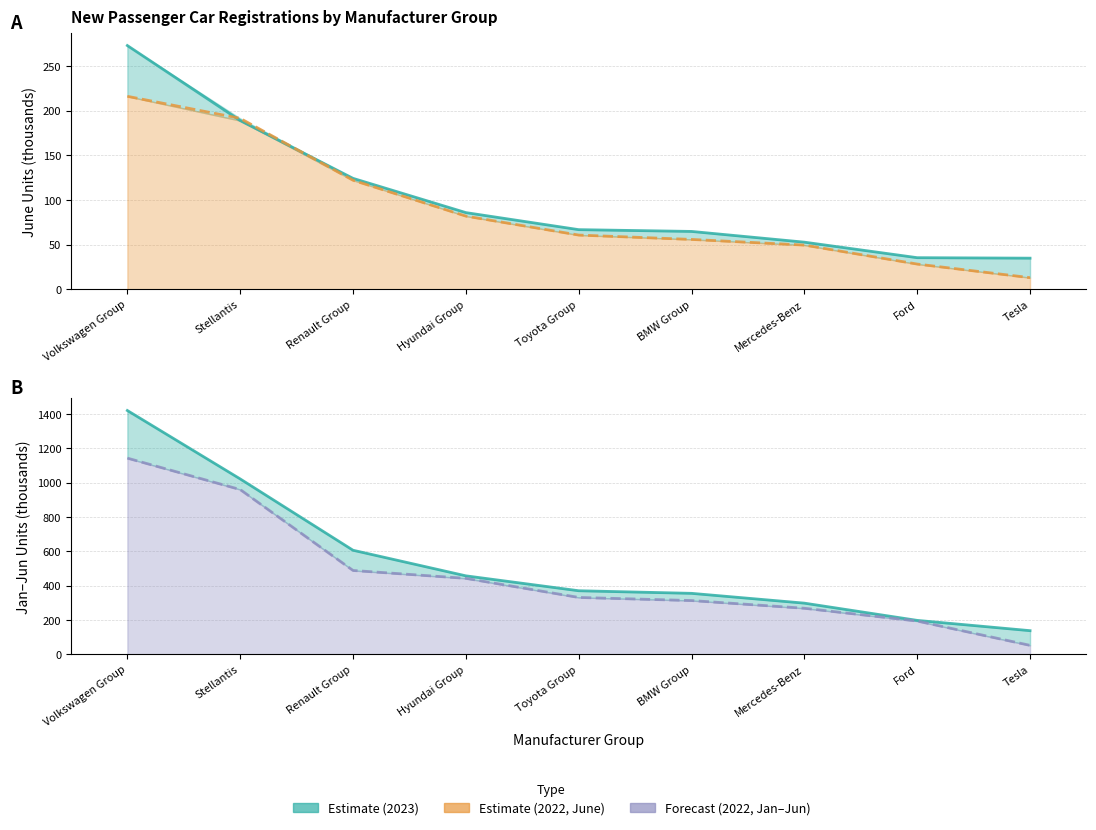

Does the chart have visible grid lines?

Yes